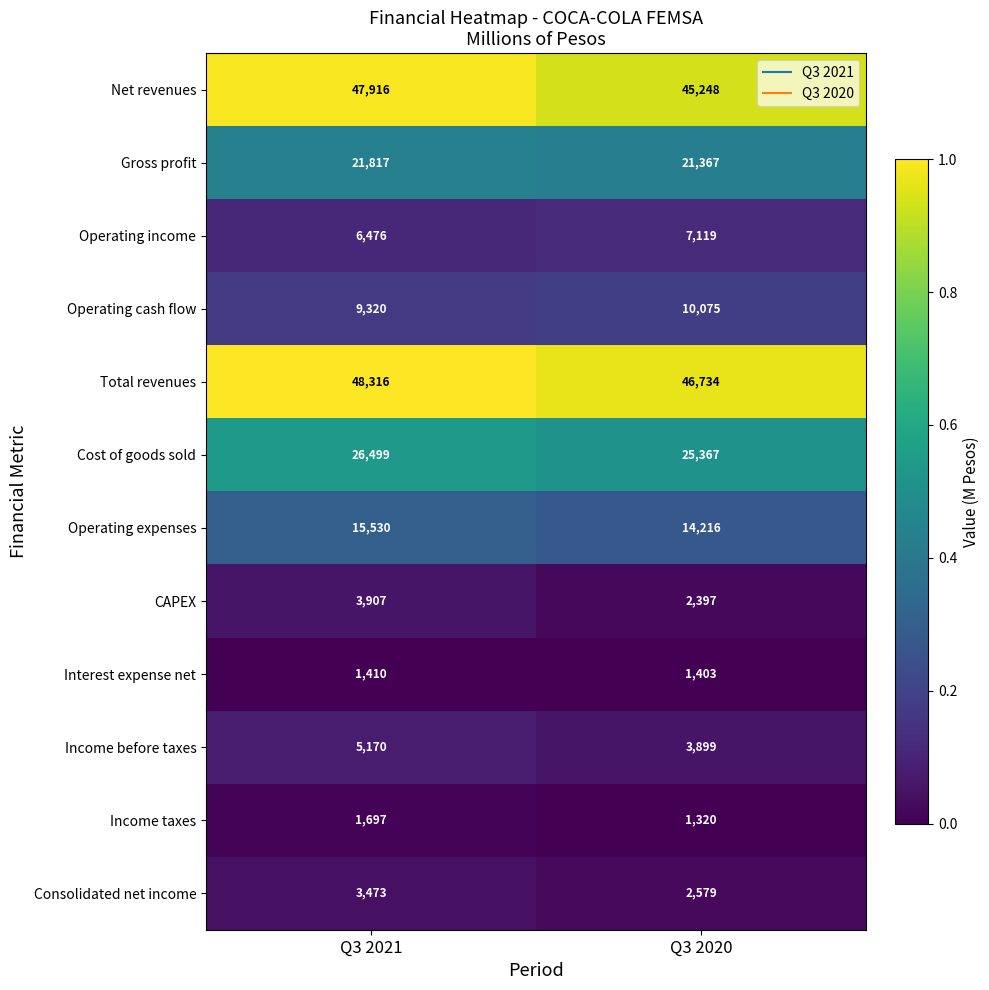

What is the difference between the maximum and minimum values in the CAPEX series?

1510